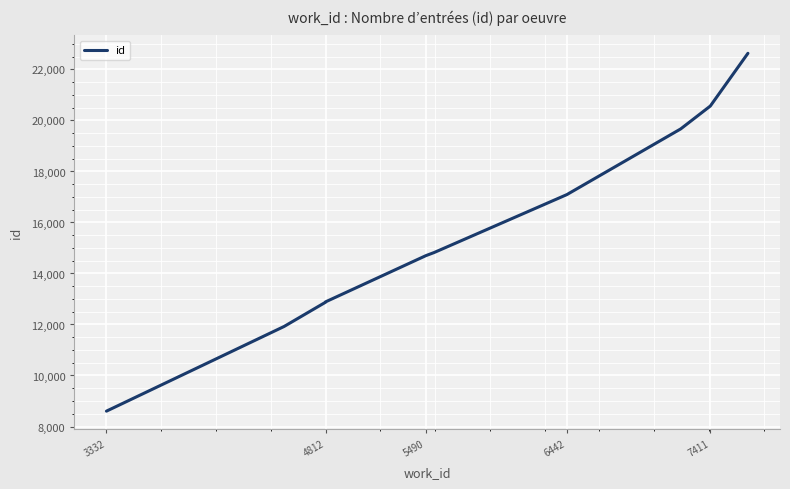

The value at 7 is 7982. True or false?

False